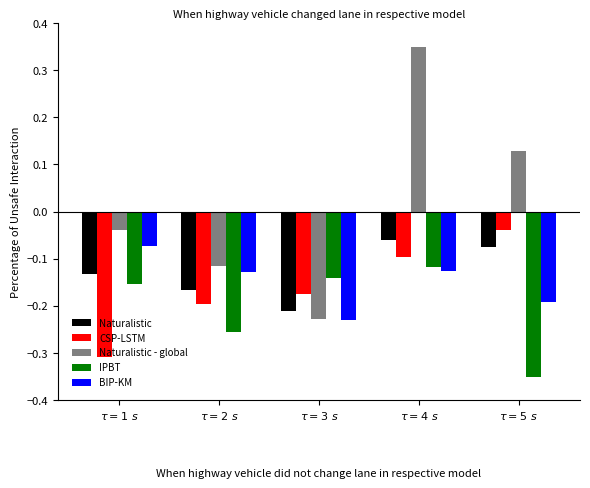

Which series has the widest spread of values?

Naturalistic - global